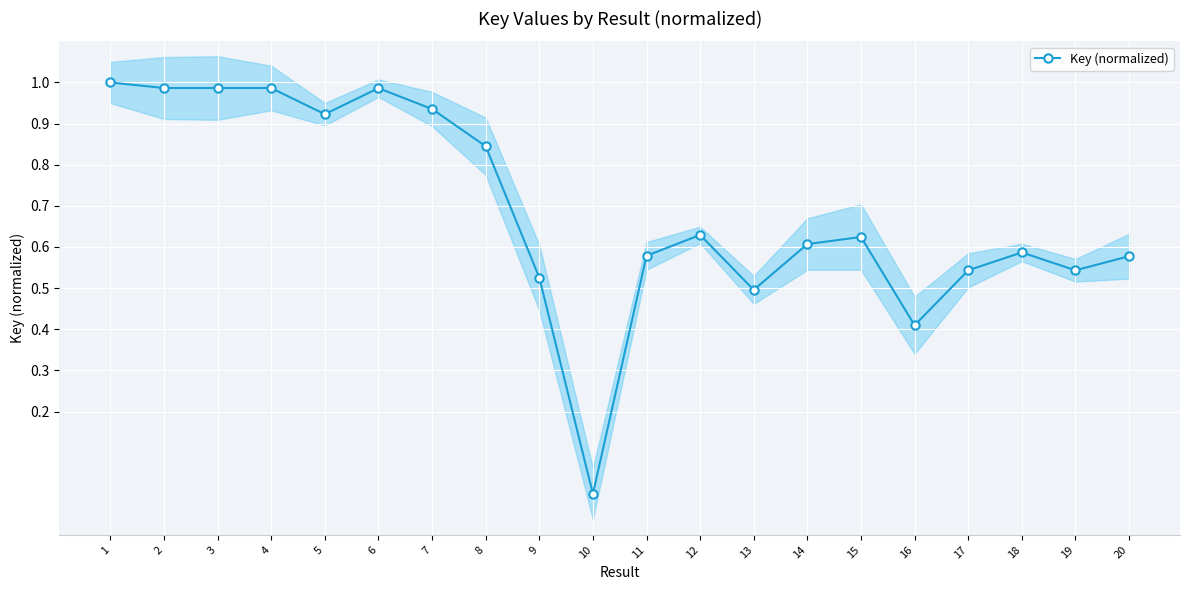

Where is the data nearest to the value 0?

10